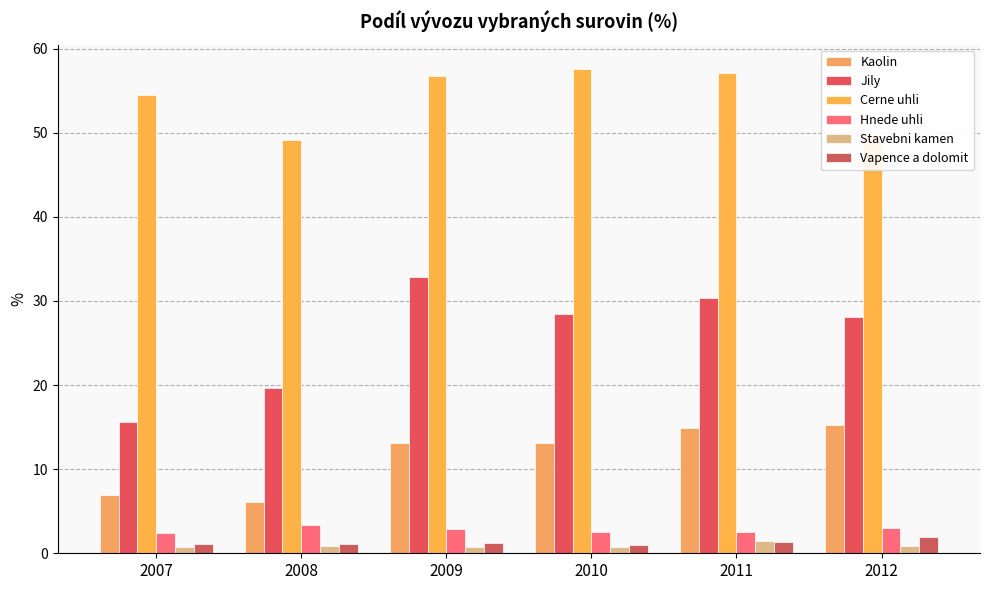

Reading right to left, what are all the values shown in this chart?

Kaolin: 15.3	14.9	13.1	13.1	6.1	6.9
Jily: 28.1	30.3	28.4	32.9	19.7	15.6
Cerne uhli: 49.7	57.1	57.6	56.7	49.2	54.5
Hnede uhli: 3.0	2.5	2.5	2.9	3.4	2.4
Stavebni kamen: 0.9	1.5	0.8	0.7	0.9	0.8
Vapence a dolomit: 1.9	1.4	1.0	1.2	1.1	1.1